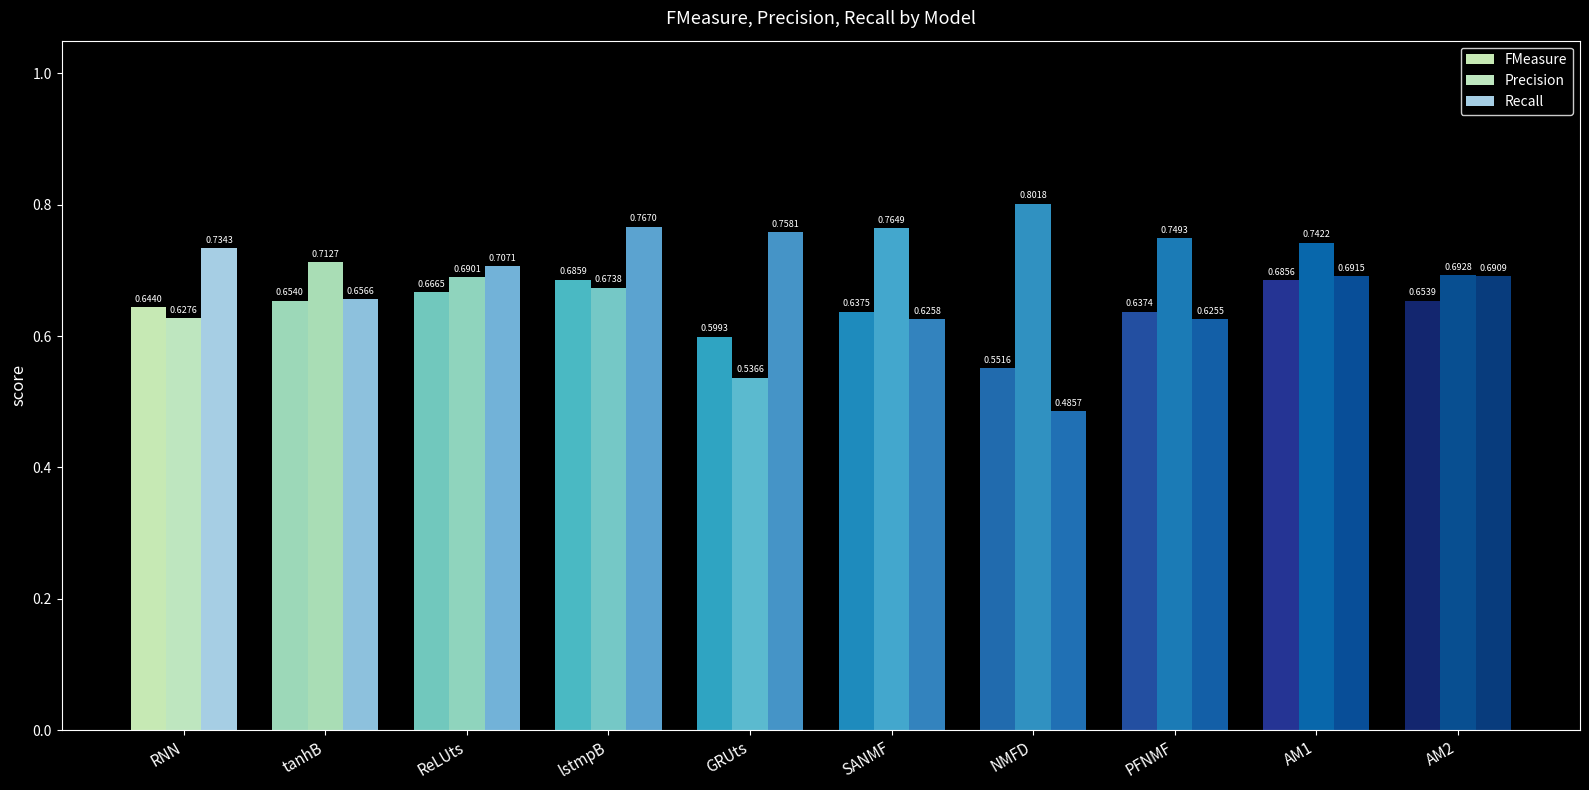

Reading left to right, list all the values displayed in this chart.

FMeasure: RNN=0.6	tanhB=0.7	ReLUts=0.7	lstmpB=0.7	GRUts=0.6	SANMF=0.6	NMFD=0.6	PFNMF=0.6	AM1=0.7	AM2=0.7
Precision: RNN=0.6	tanhB=0.7	ReLUts=0.7	lstmpB=0.7	GRUts=0.5	SANMF=0.8	NMFD=0.8	PFNMF=0.7	AM1=0.7	AM2=0.7
Recall: RNN=0.7	tanhB=0.7	ReLUts=0.7	lstmpB=0.8	GRUts=0.8	SANMF=0.6	NMFD=0.5	PFNMF=0.6	AM1=0.7	AM2=0.7